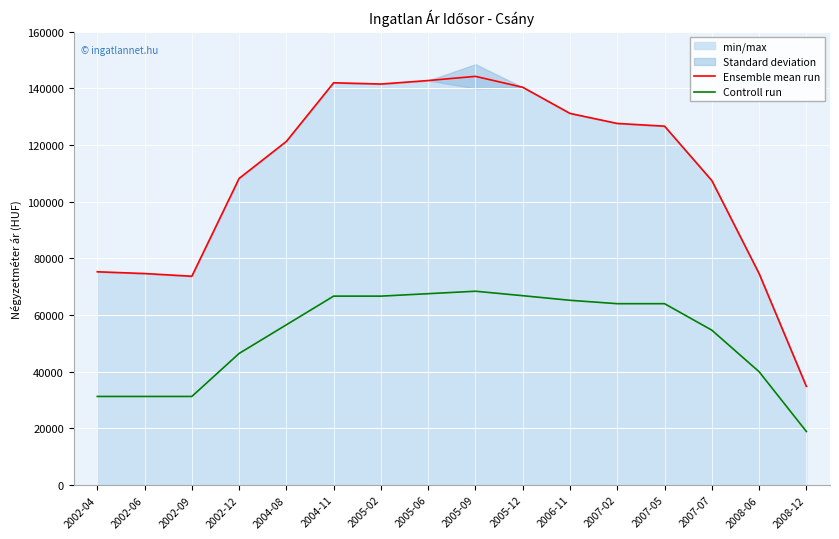

True or false: Controll run has more than 0 interior local peaks.

True